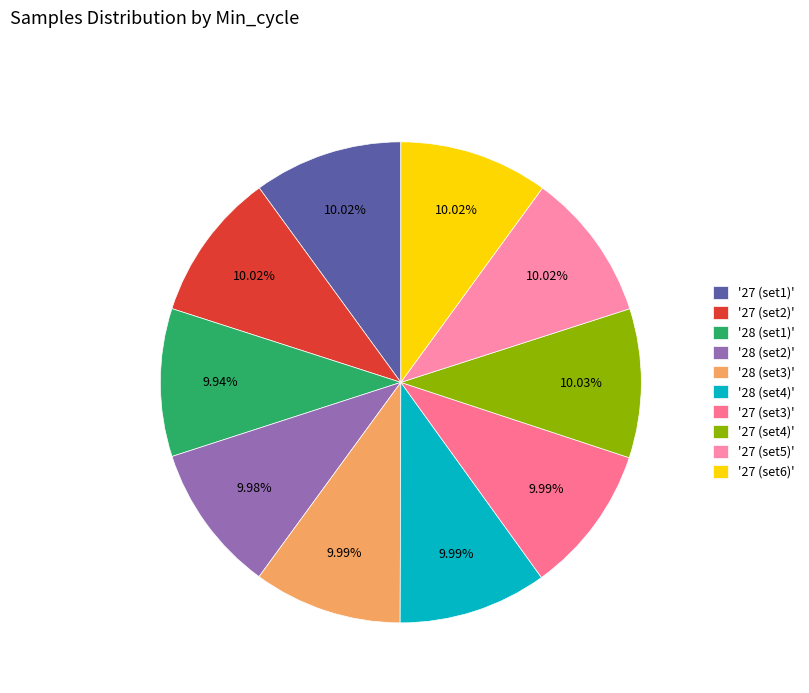

Which slice is the largest?

27